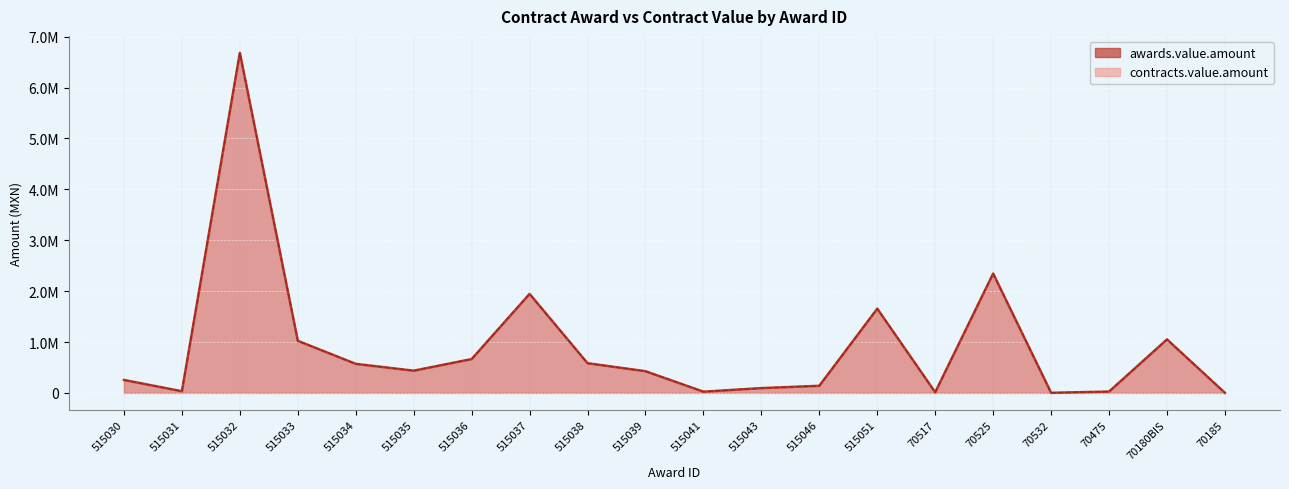

What are all the series names shown in the legend?

awards.value.amount, contracts.value.amount